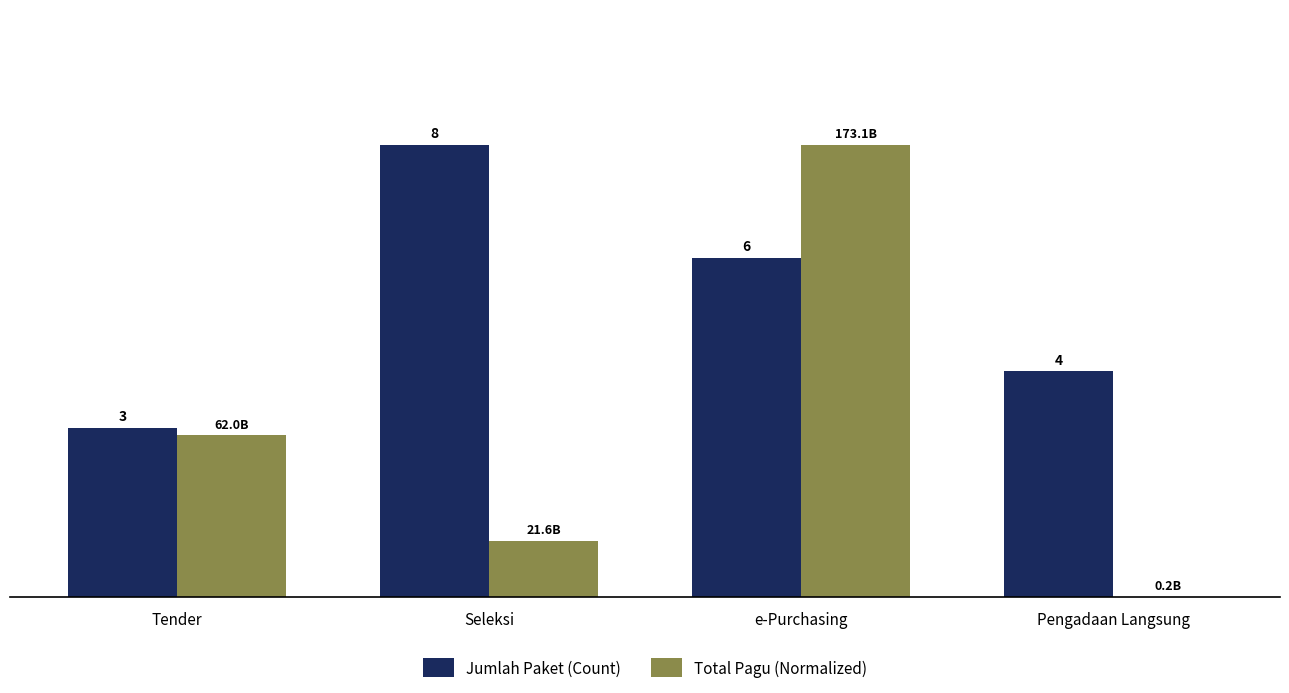

What are all the series names shown in the legend?

Jumlah Paket (Count), Total Pagu (Normalized)